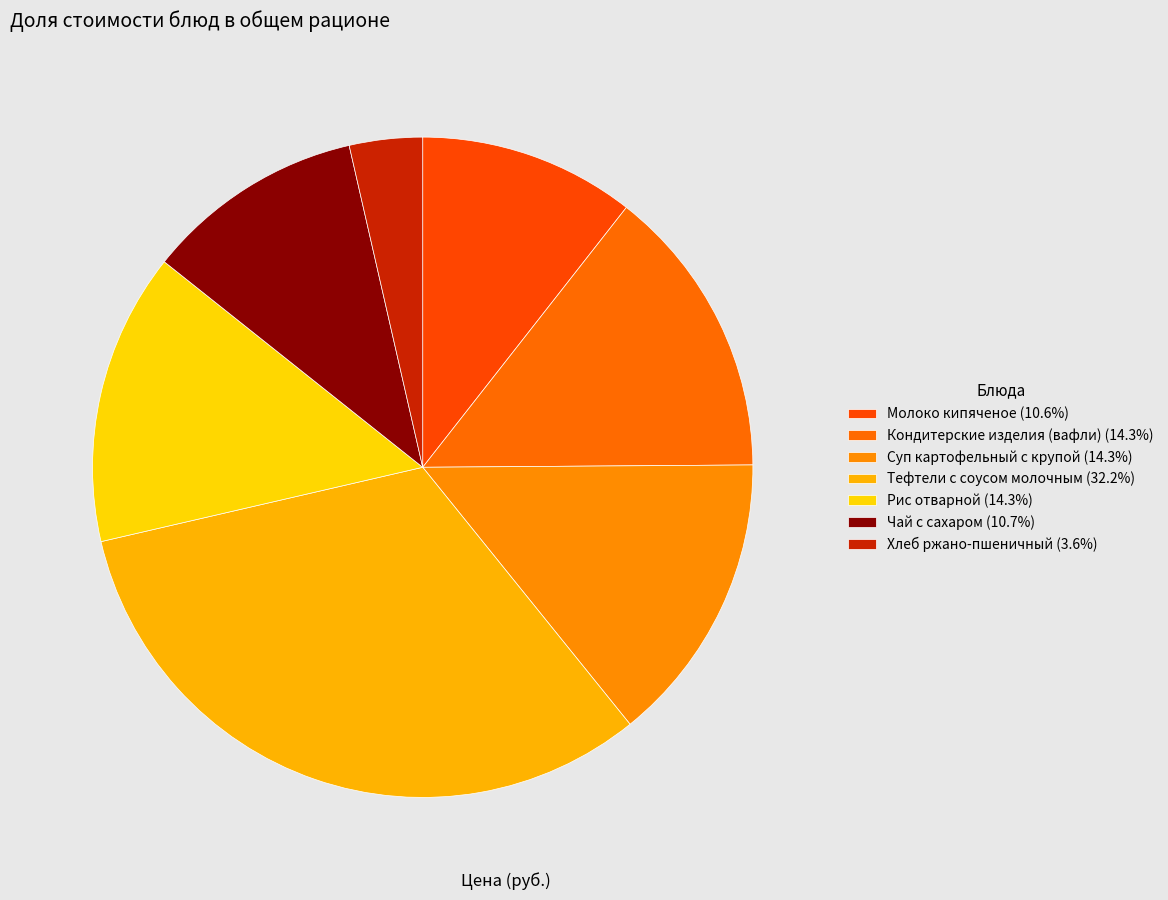

Combined, what portion of the pie is Тефтели с соусом молочным and Чай с сахаром?

42.9%